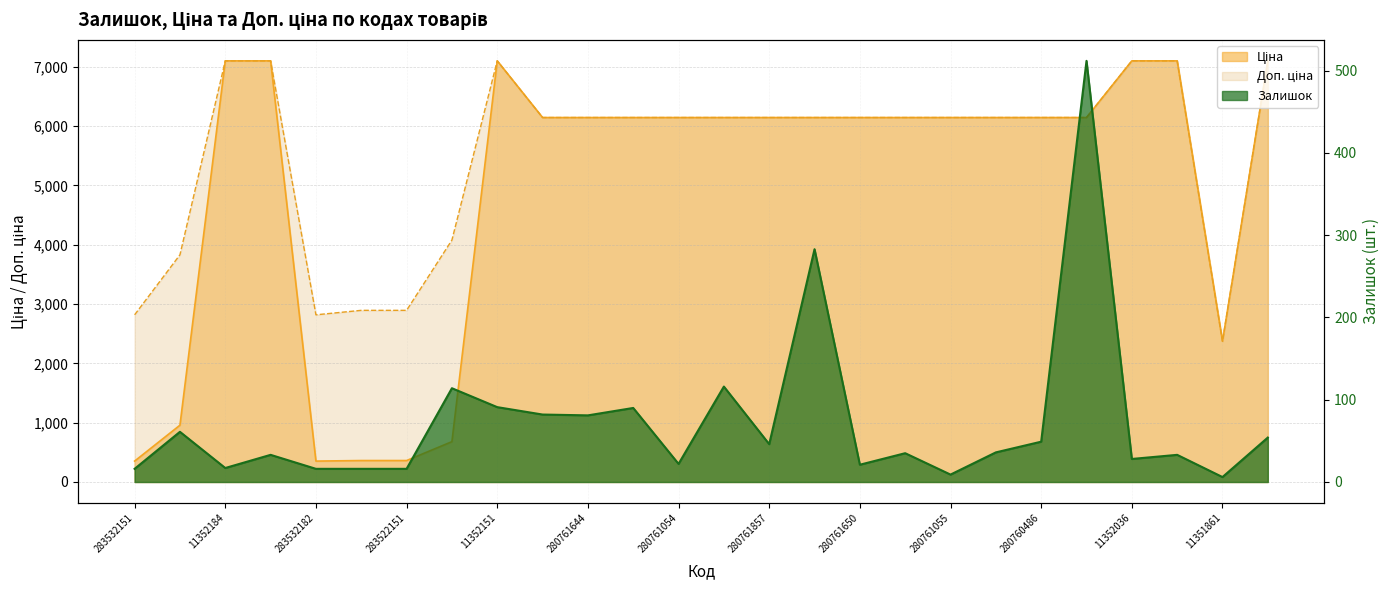

Rank the categories by Ціна value from lowest to highest.

283532151, 283532182, 283522182, 283522151, 283502182, 283892151, 11351861, 280761652, 280761644, 280761056, 280761054, 280762039, 280761857, 280761651, 280761650, 280761219, 280761055, 280760923, 280760486, 275990524, 11352184, 11352182, 11352151, 11352036, 11352034, 11352029